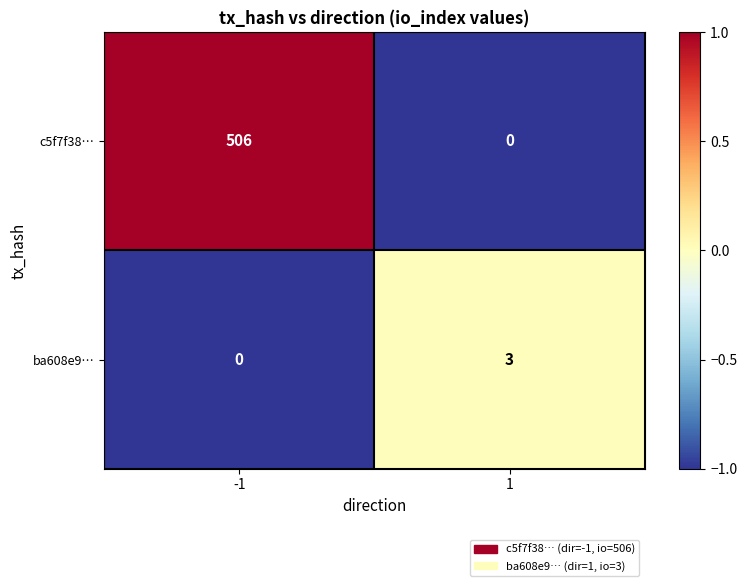

Reading left to right, list all the values displayed in this chart.

c5f7f38…: -1=506	1=0
ba608e9…: -1=0	1=3